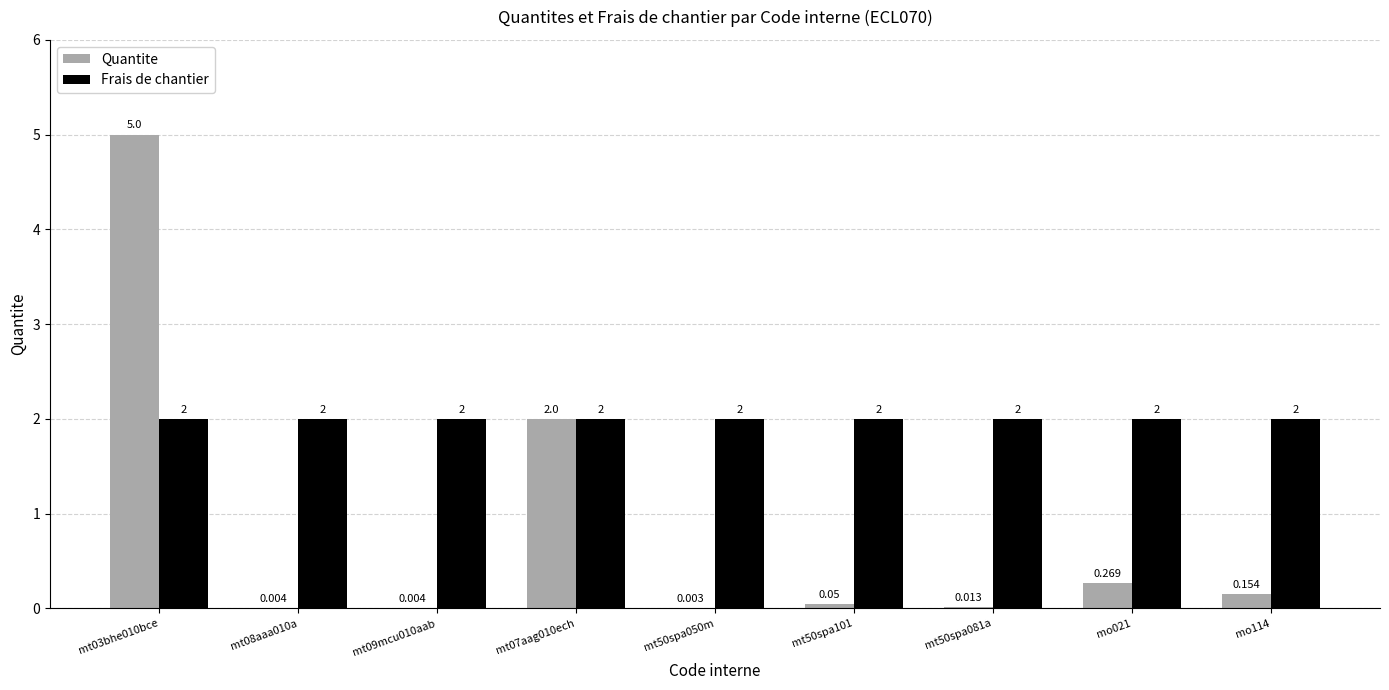

Which series has the largest total across all categories?

Frais de chantier